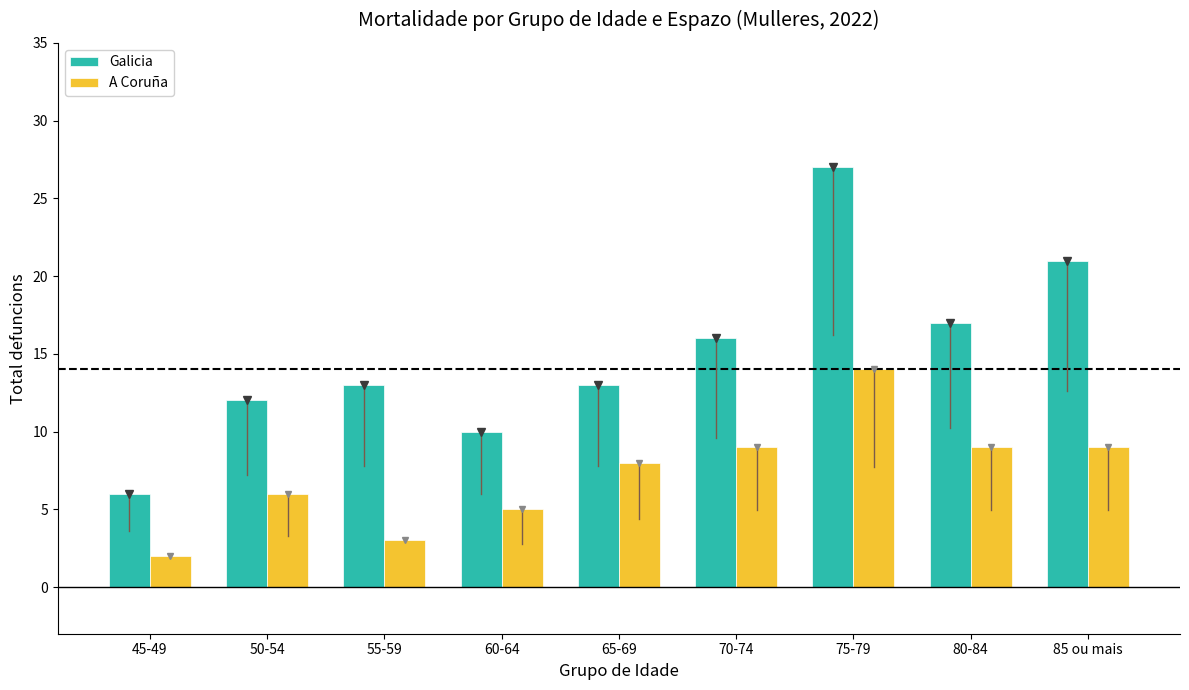

Rank the series at 55-59 from lowest to highest value.

A Coruña, Galicia